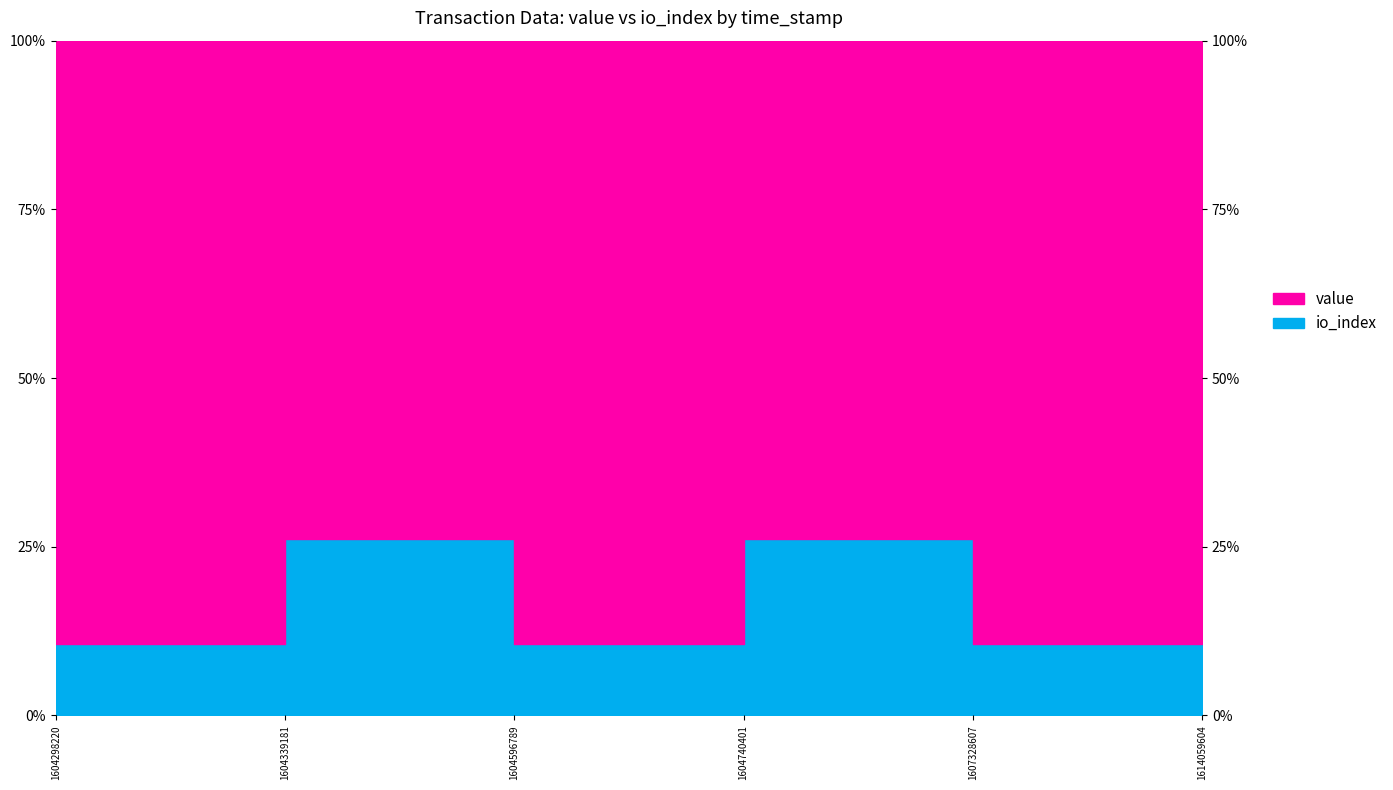

True or false: there are more than 1 points higher than both neighbors.

True